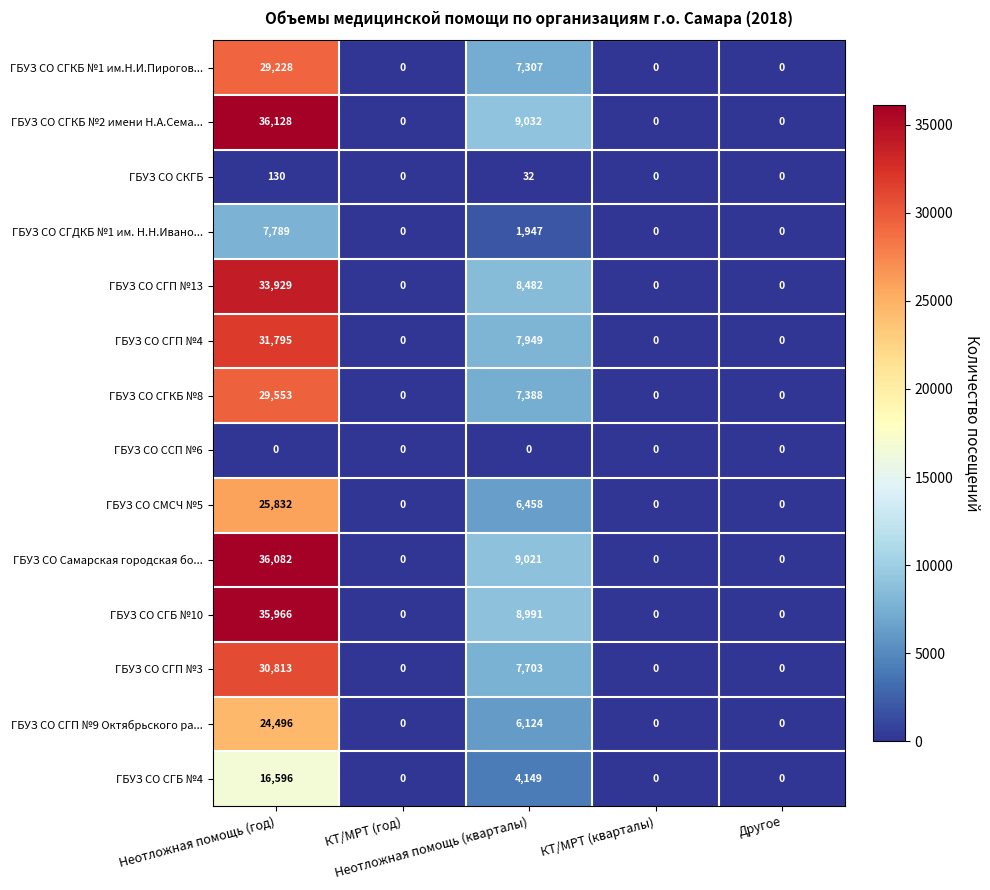

Rank the series by their maximum value, from lowest to highest.

ГБУЗ СО ССП №6, ГБУЗ СО СКГБ, ГБУЗ СО СГДКБ №1 им. Н.Н.Ивано..., ГБУЗ СО СГБ №4, ГБУЗ СО СГП №9 Октябрьского ра..., ГБУЗ СО СМСЧ №5, ГБУЗ СО СГКБ №1 им.Н.И.Пирогов..., ГБУЗ СО СГКБ №8, ГБУЗ СО СГП №3, ГБУЗ СО СГП №4, ГБУЗ СО СГП №13, ГБУЗ СО СГБ №10, ГБУЗ СО Самарская городская бо..., ГБУЗ СО СГКБ №2 имени Н.А.Сема...